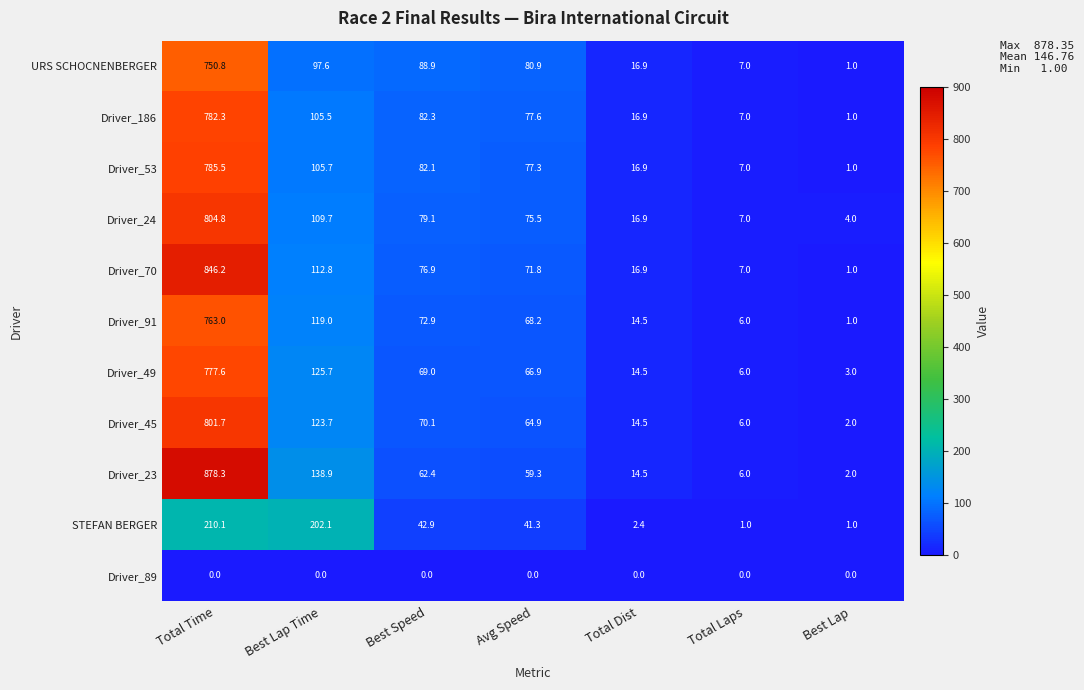

The Driver_23 series shows 107.5 at Best Speed. True or false?

False